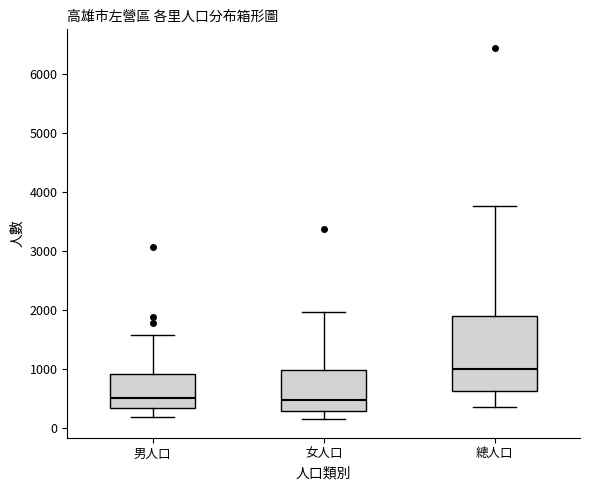

Which box is the tallest, from its lower edge to its upper edge?

總人口